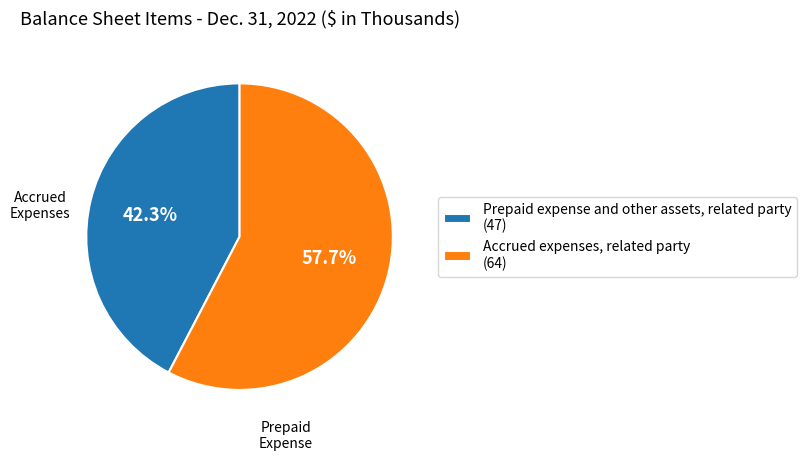

Rank the categories by value from lowest to highest.

Prepaid expense and other assets, related party, Accrued expenses, related party